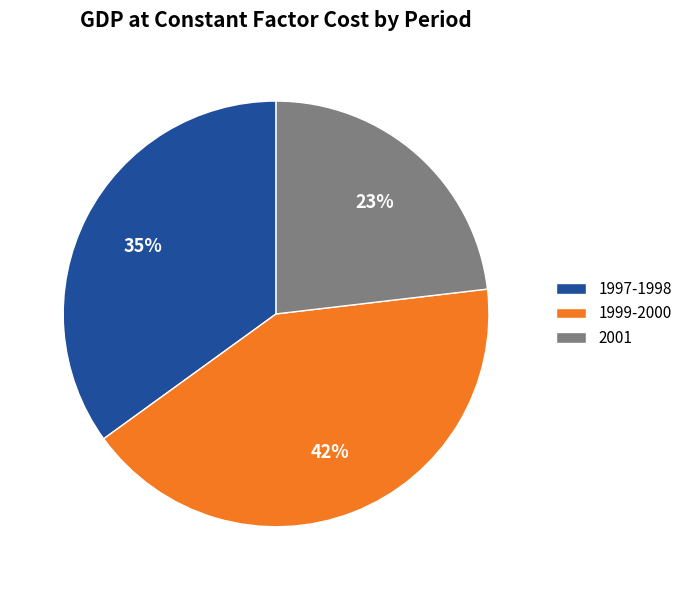

What is the smallest slice in the pie chart?

2001